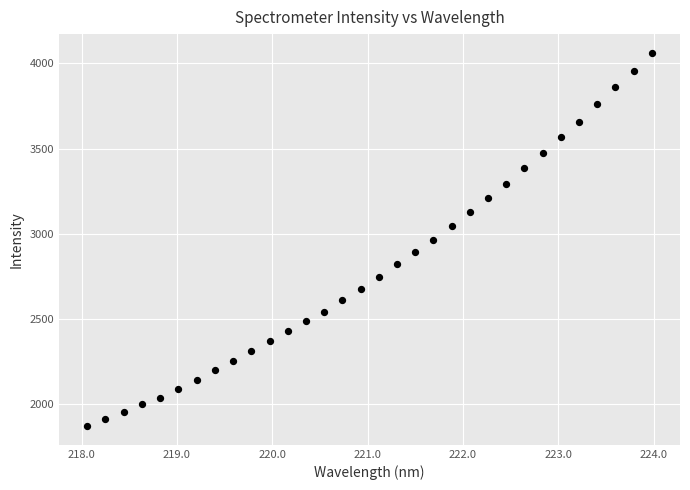

What is the range of Y values (max minus min)?

2191.9